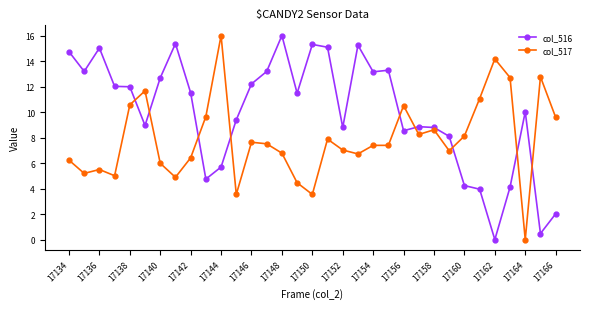

True or false: col_517 and col_516 intersect in this chart.

True